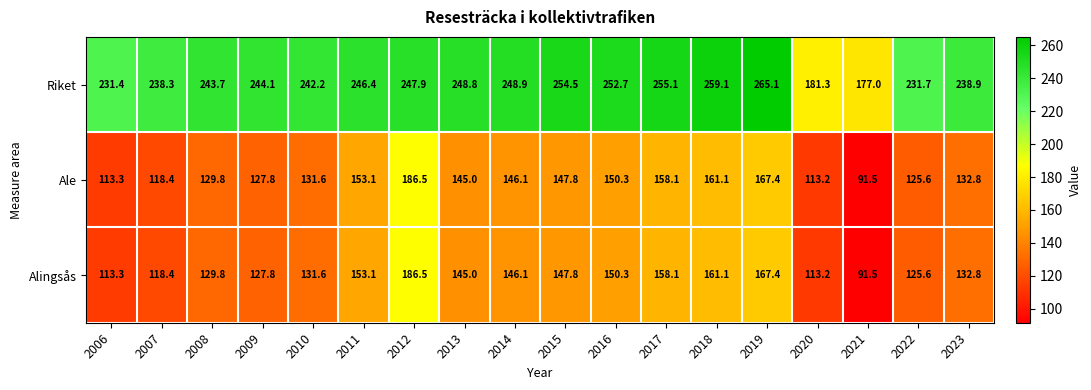

What is the difference between the highest and lowest values at 2017?

97.0